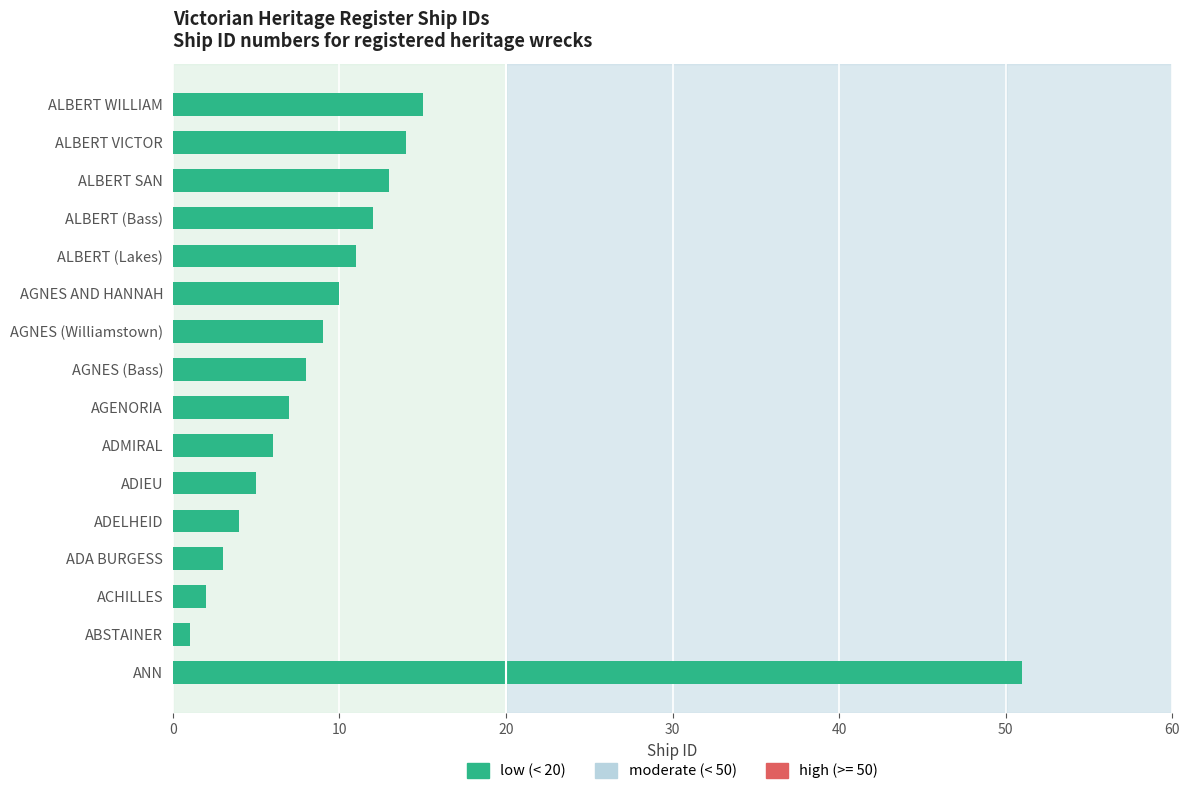

How many bars are there in total?

16